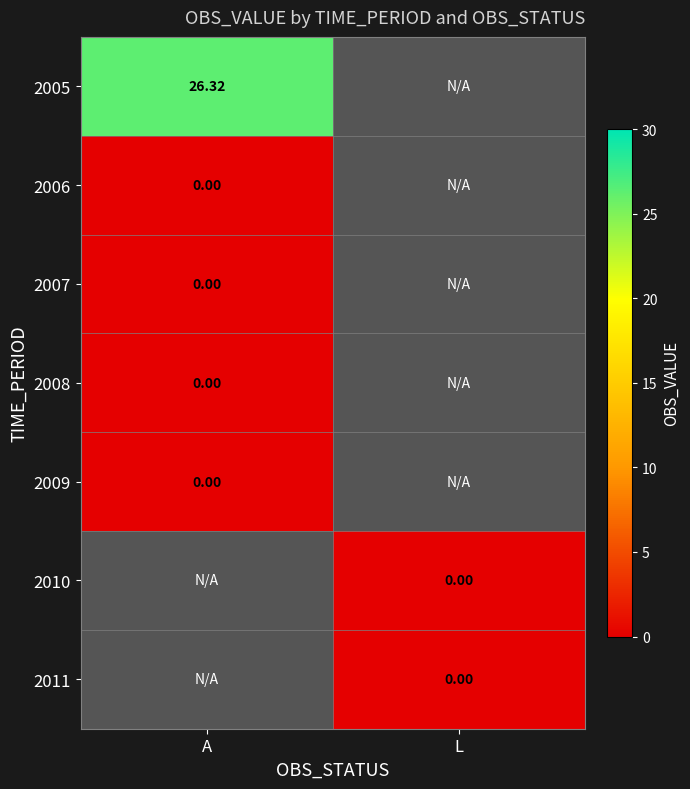

Is the value of 2005 at A greater than the value of 2008 at A?

Yes